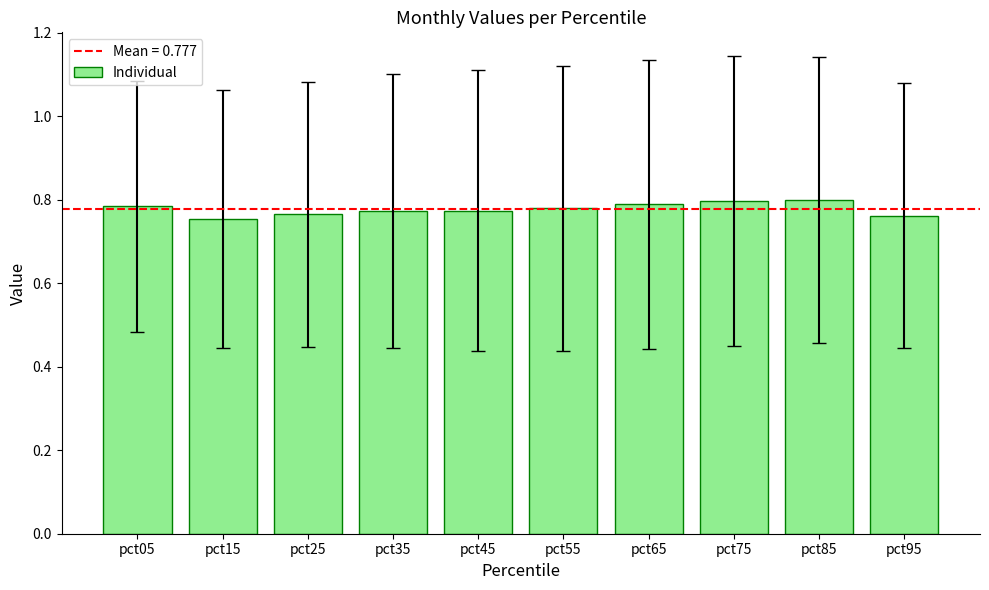

What is the sum of the values at pct45 and pct55?

1.6